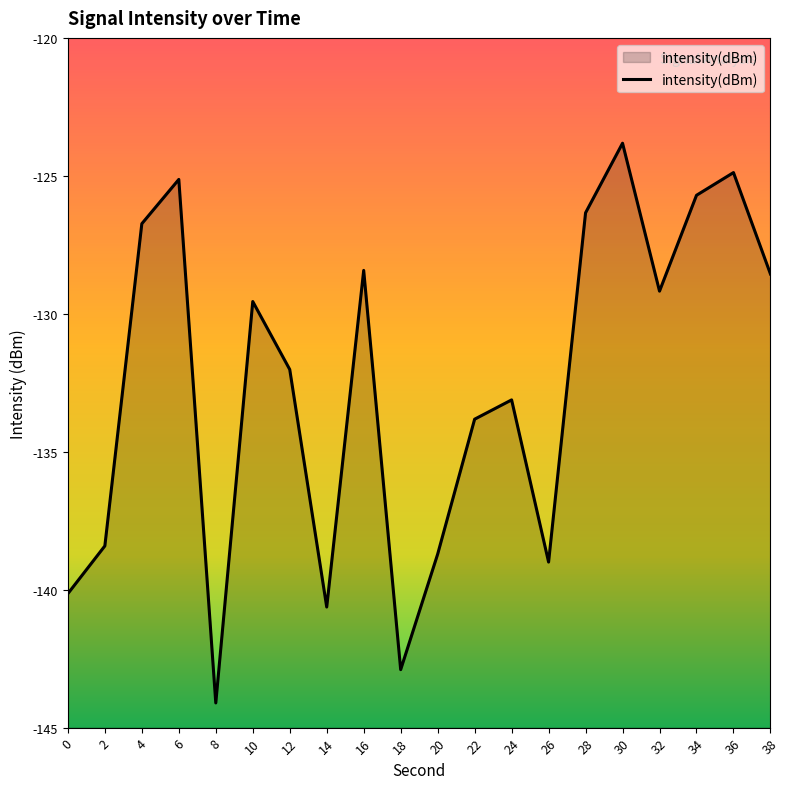

What is the difference between the maximum and minimum values?

20.3